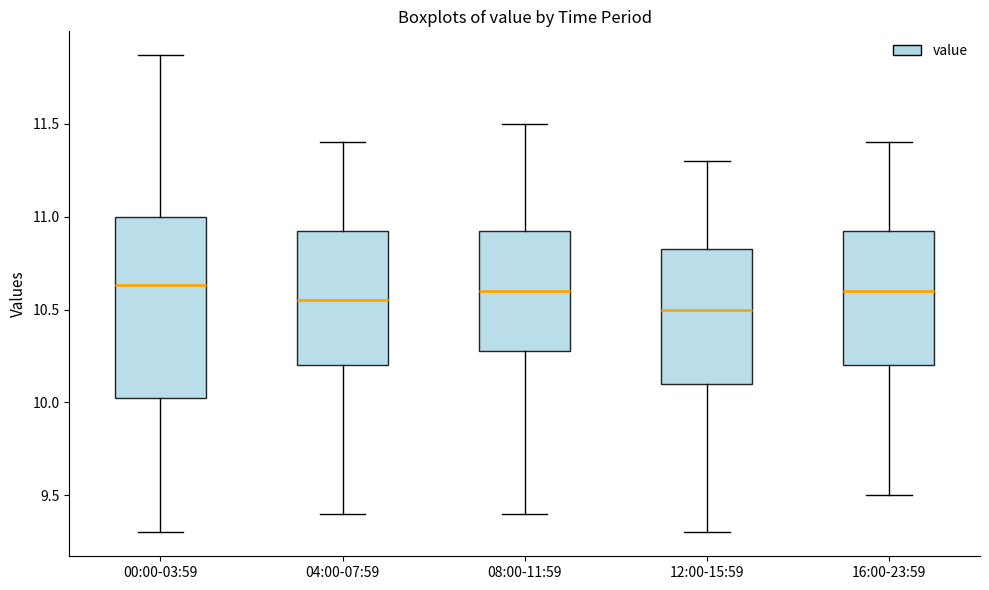

Which box is the tallest, from its lower edge to its upper edge?

00:00-03:59